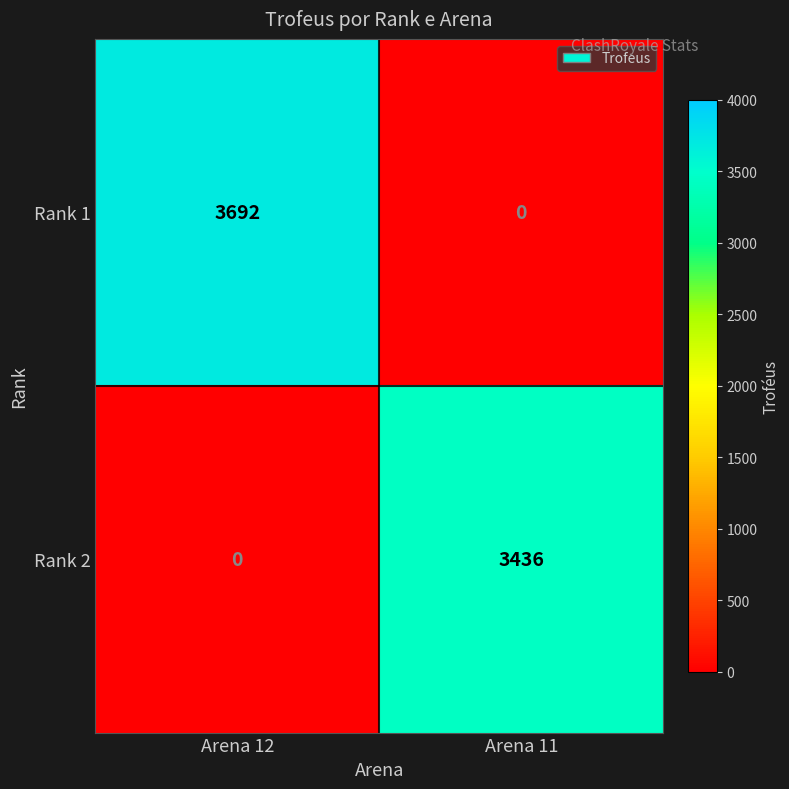

Where is Rank 2 nearest to the value 1718?

Arena 12